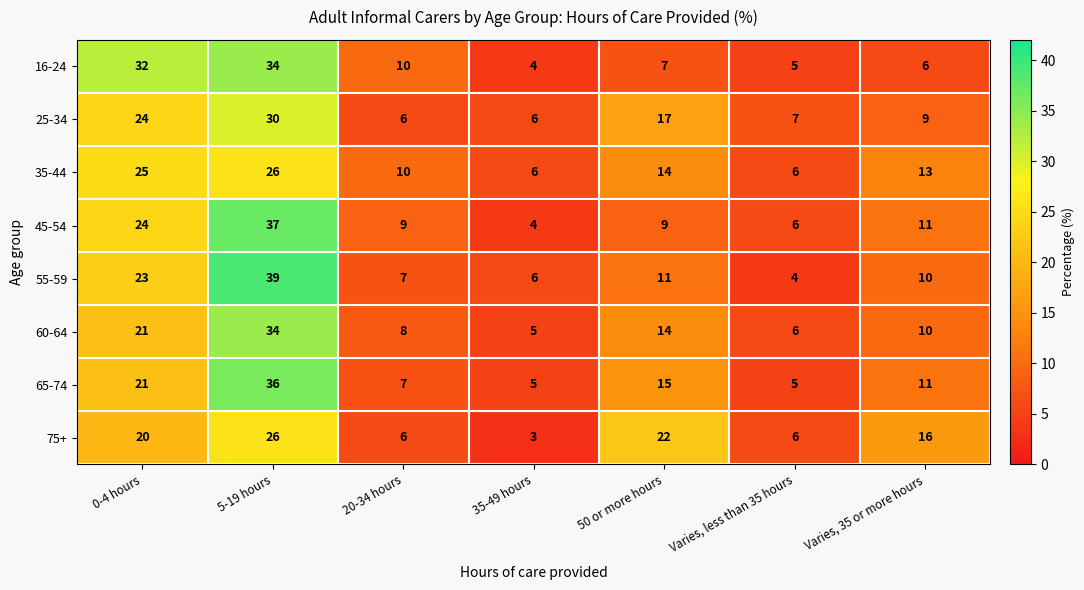

What is the difference between the second highest and second lowest values in the 16-24 series?

27